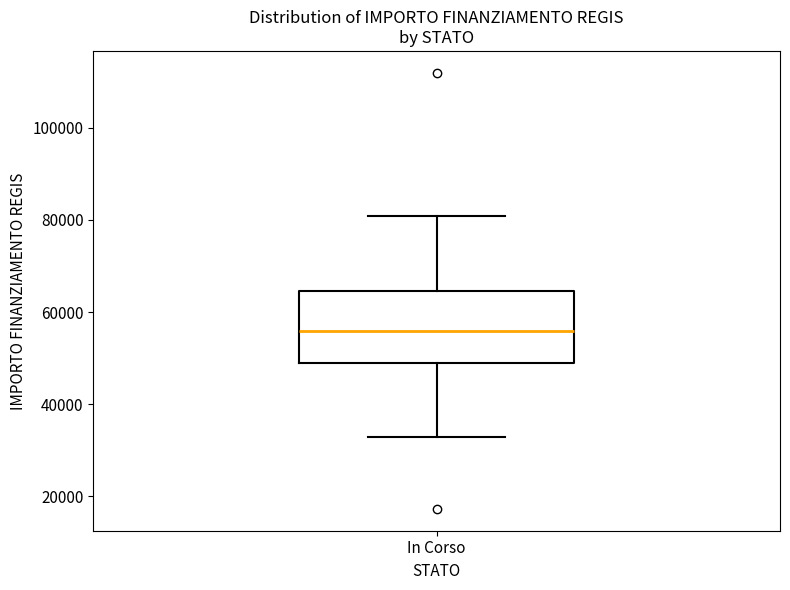

Where does the median line of the box for In Corso sit on the y-axis? The values are not printed on the chart, so give them approximately, as read against the axis.

56000